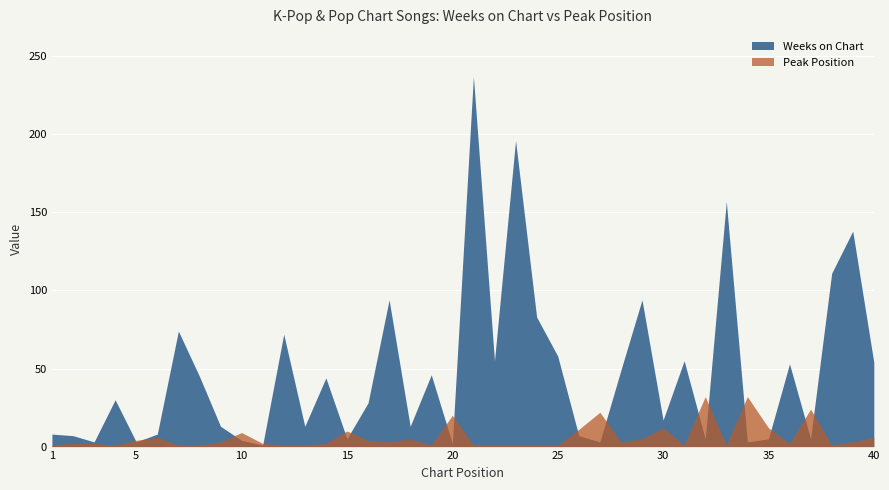

How many lines are shown in the chart?

2